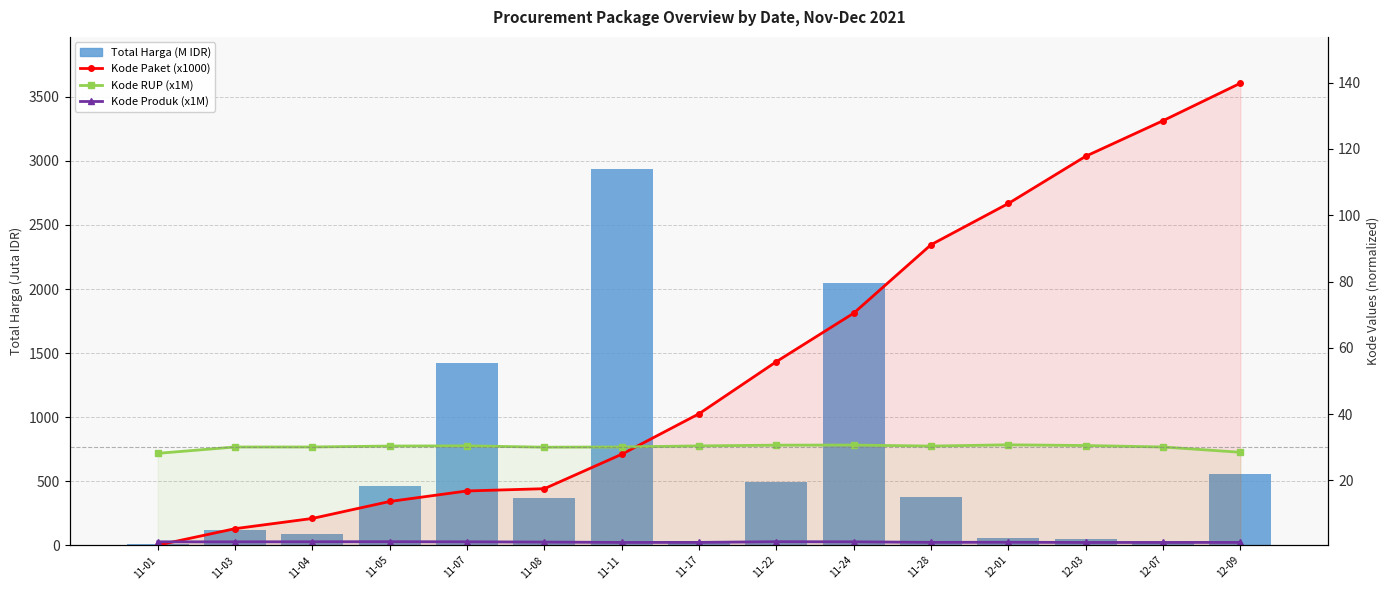

What position from the left is 11-04?

3